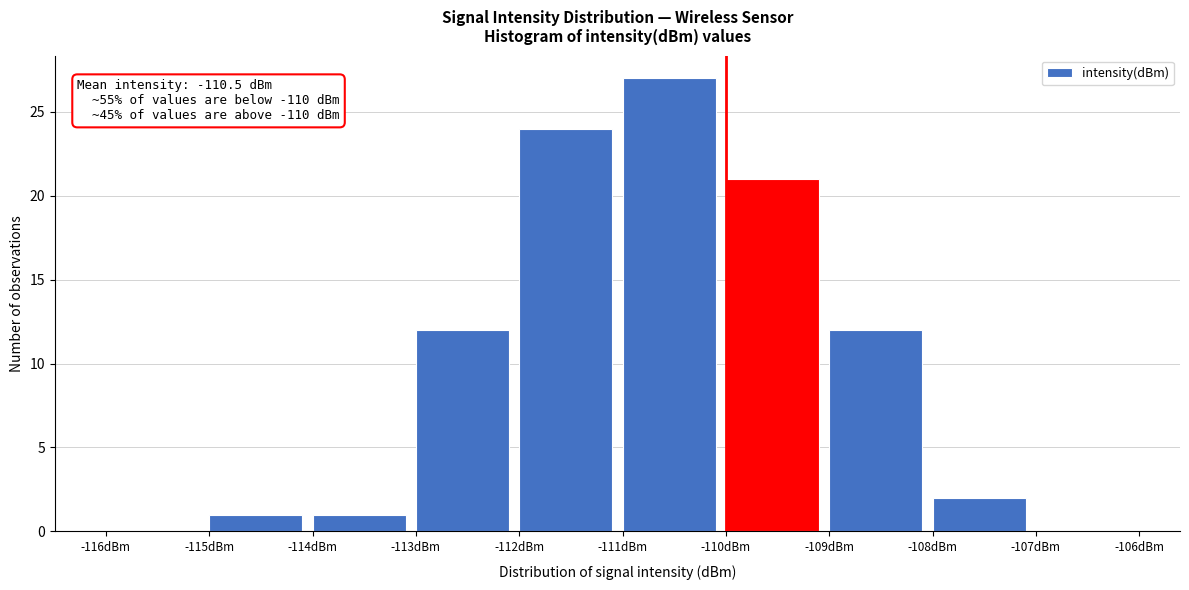

Which range on the x-axis has the tallest bar?

-111 to -110